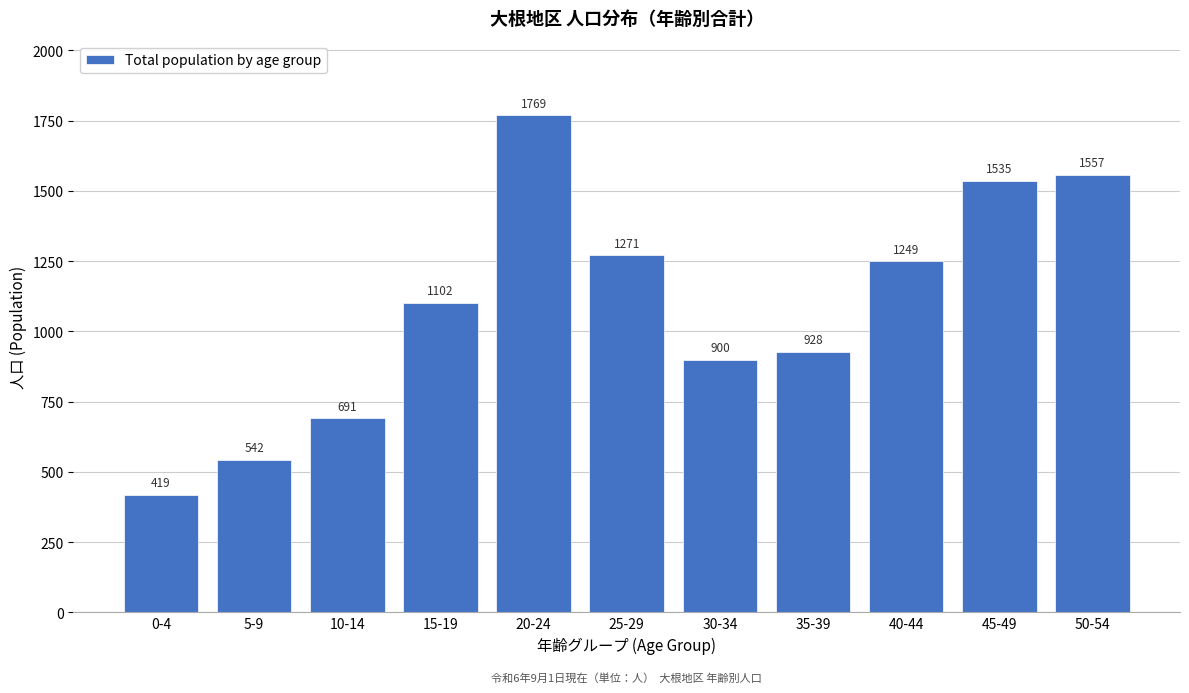

Reading left to right, extract all data points from this chart.

0-4=419	5-9=542	10-14=691	15-19=1102	20-24=1769	25-29=1271	30-34=900	35-39=928	40-44=1249	45-49=1535	50-54=1557